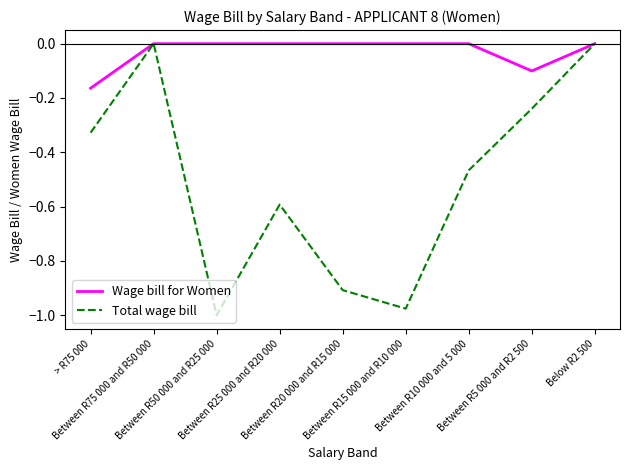

Which series has the widest spread of values?

Total wage bill